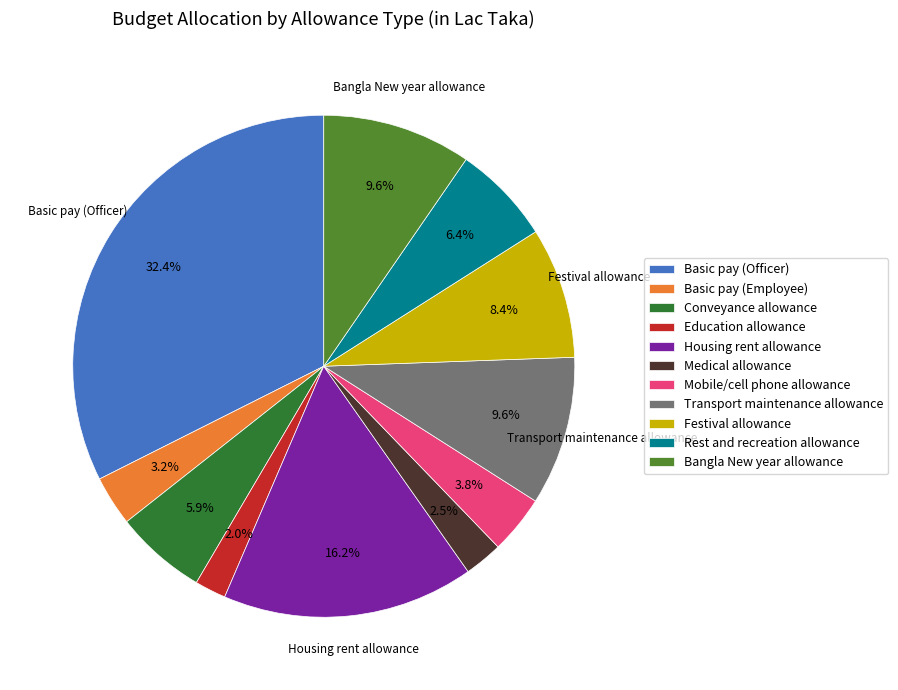

To the nearest percent, what percentage of the pie is Basic pay (Employee)?

3%